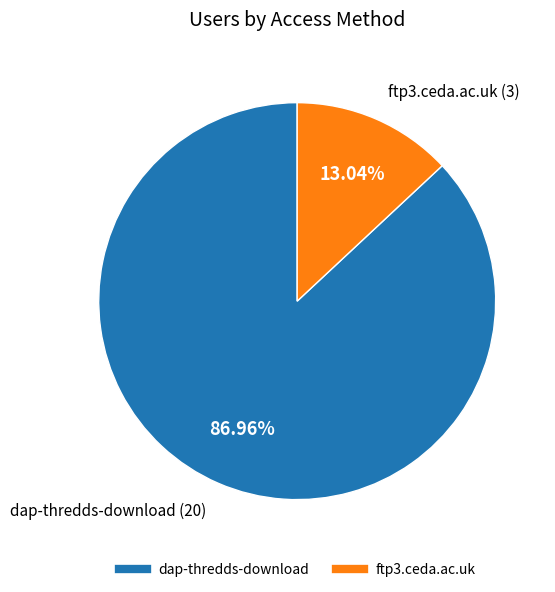

To the nearest percent, what portion does dap-thredds-download represent?

87%